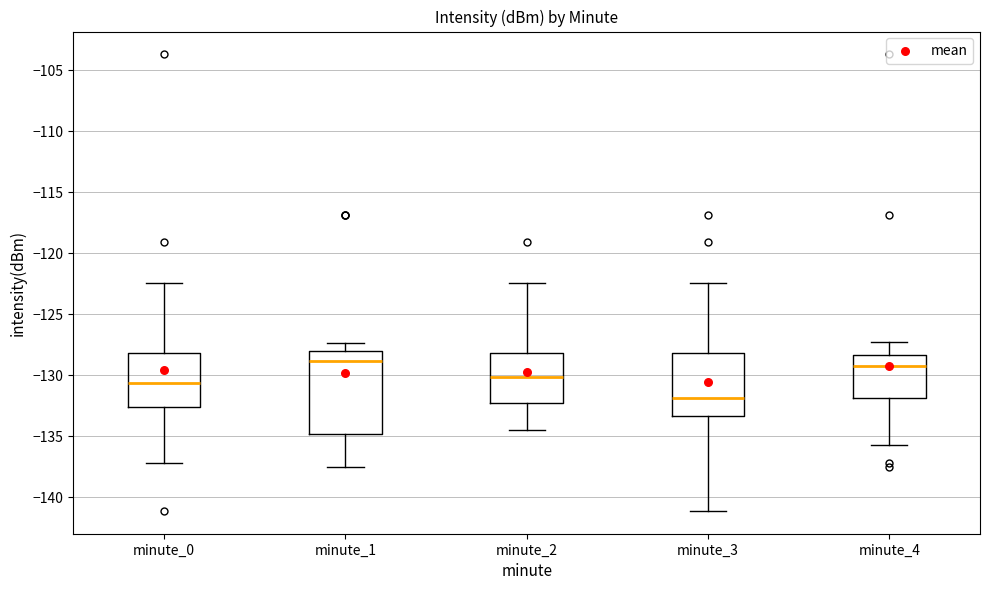

Reading left to right, read every box against the y-axis: the position of its median line, the range the box covers, and the ends of its whiskers. The values are not printed on the chart, so give them approximately, as read against the axis.

minute_0: median -130.5, box -132.5 to -128.0, whiskers -137.0 to -122.5
minute_1: median -129.0, box -135.0 to -128.0, whiskers -137.5 to -127.5
minute_2: median -130.0, box -132.5 to -128.0, whiskers -134.5 to -122.5
minute_3: median -132.0, box -133.5 to -128.0, whiskers -141.0 to -122.5
minute_4: median -129.5, box -132.0 to -128.5, whiskers -136.0 to -127.5